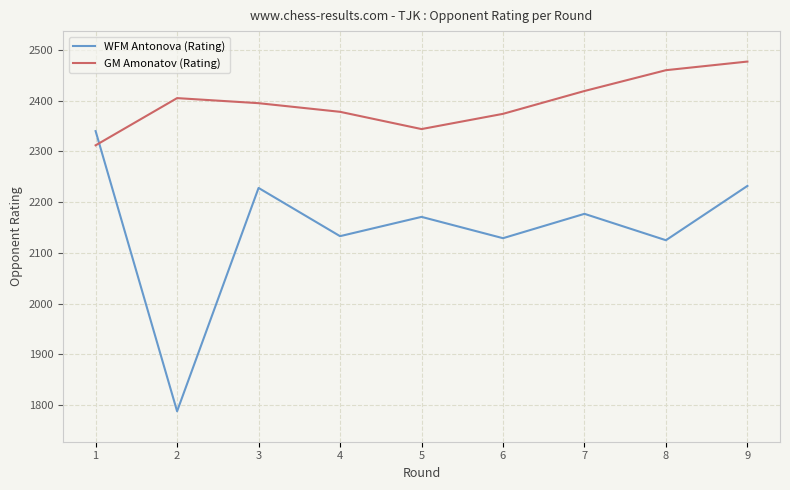

True or false: WFM Antonova (Rating) has a value of 2177 at 7.

True